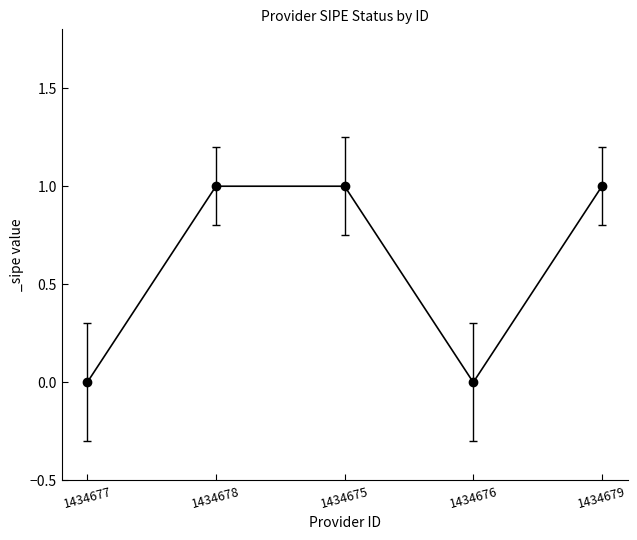

Which has a higher value, 1434678 or 1434676?

1434678